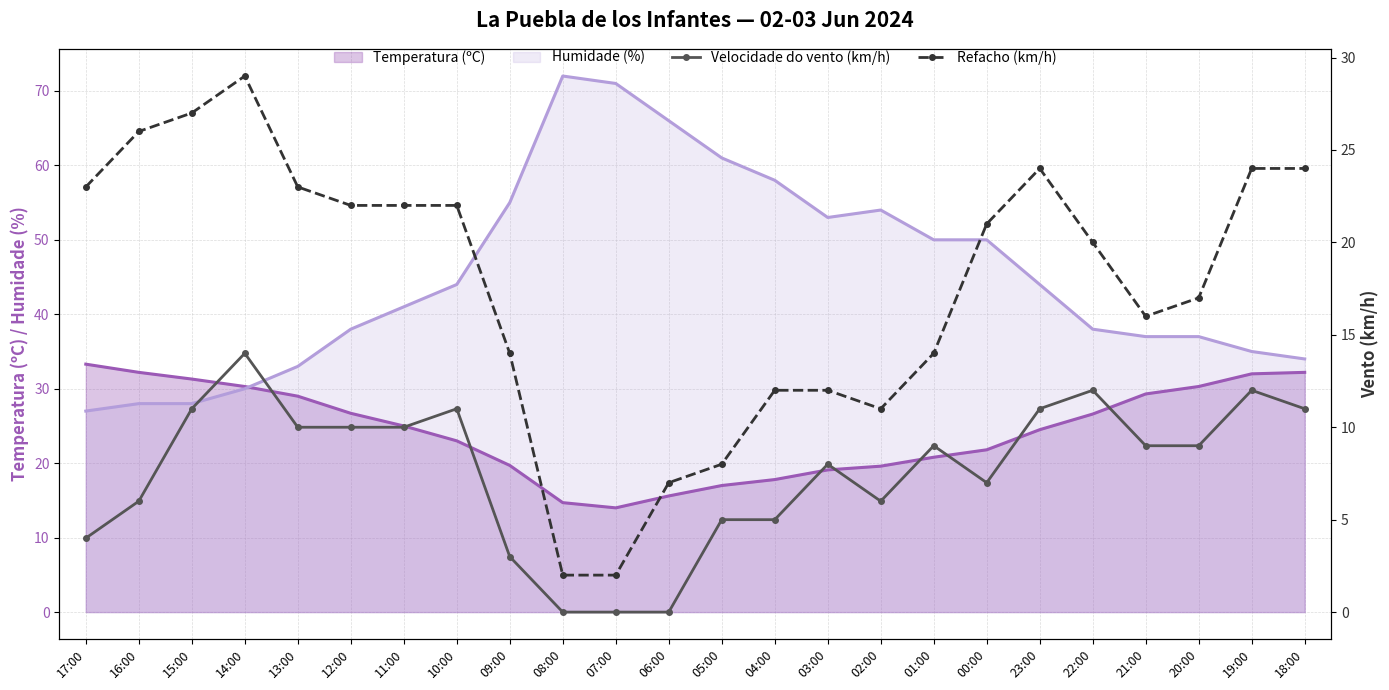

What is the lowest value of the Temperatura (ºC) series?

14.0